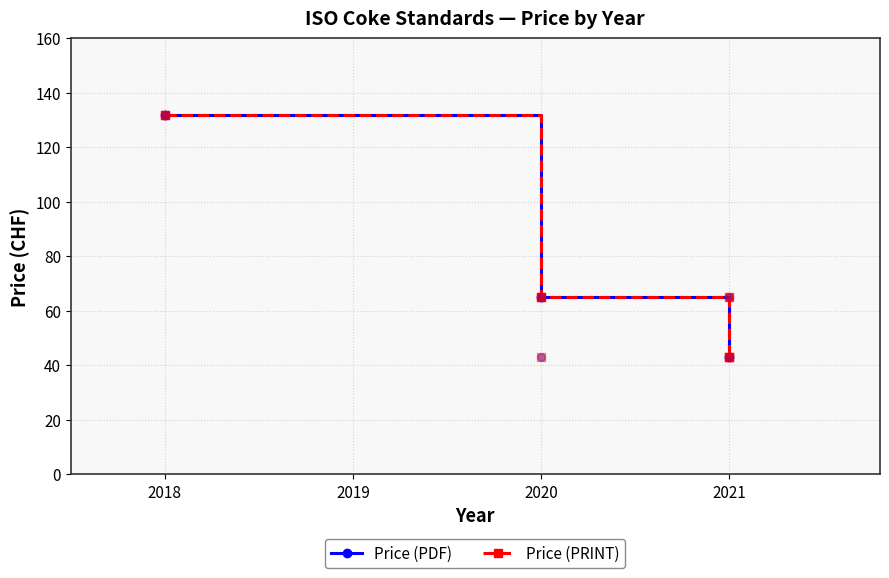

Is the value of Price (PRINT) at 2020 greater than the value of Price (PDF) at 2020?

No